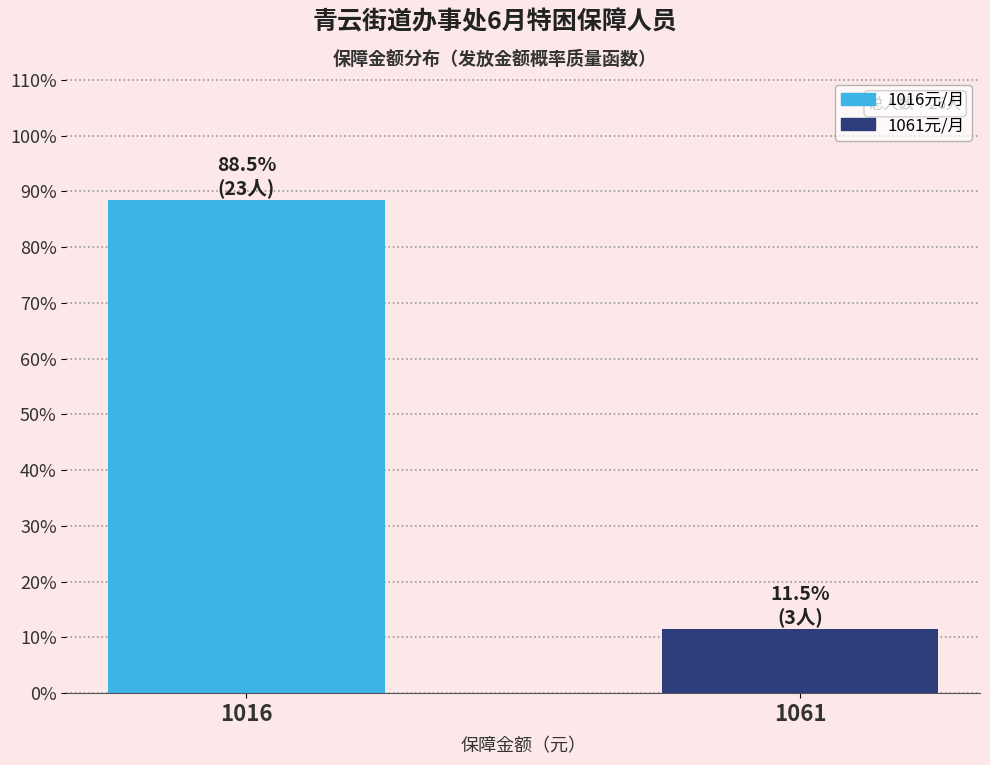

Reading right to left, what are all the values shown in this chart?

11.5	88.5